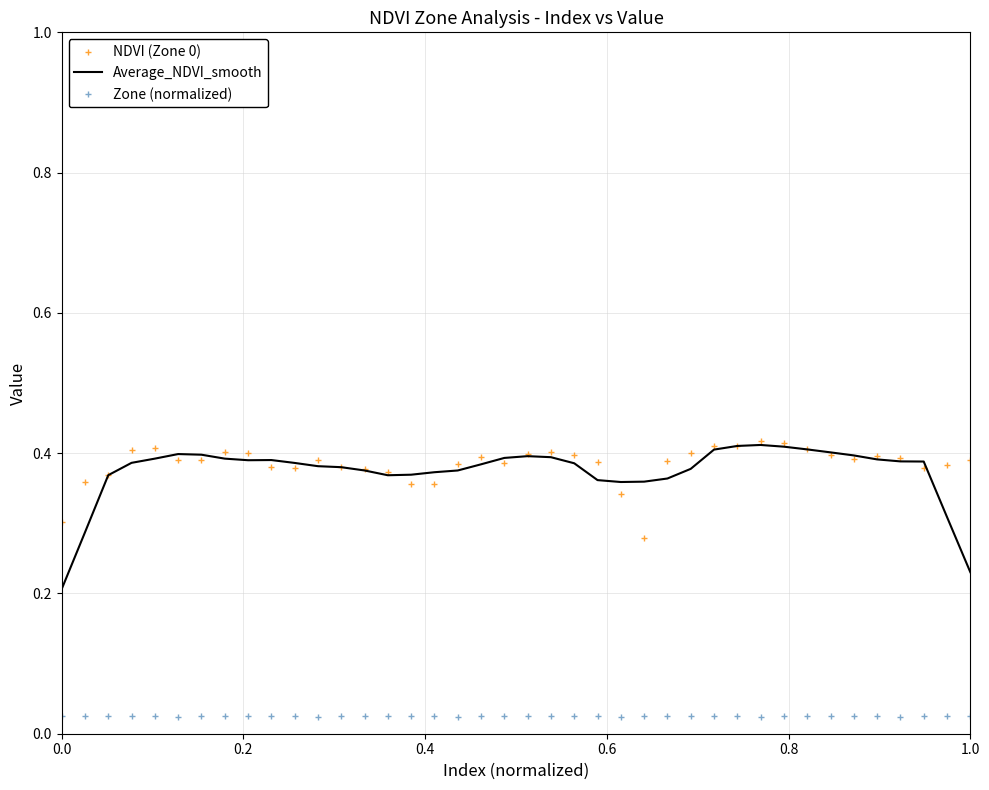

Which series has the widest spread of values?

Average_NDVI_smooth